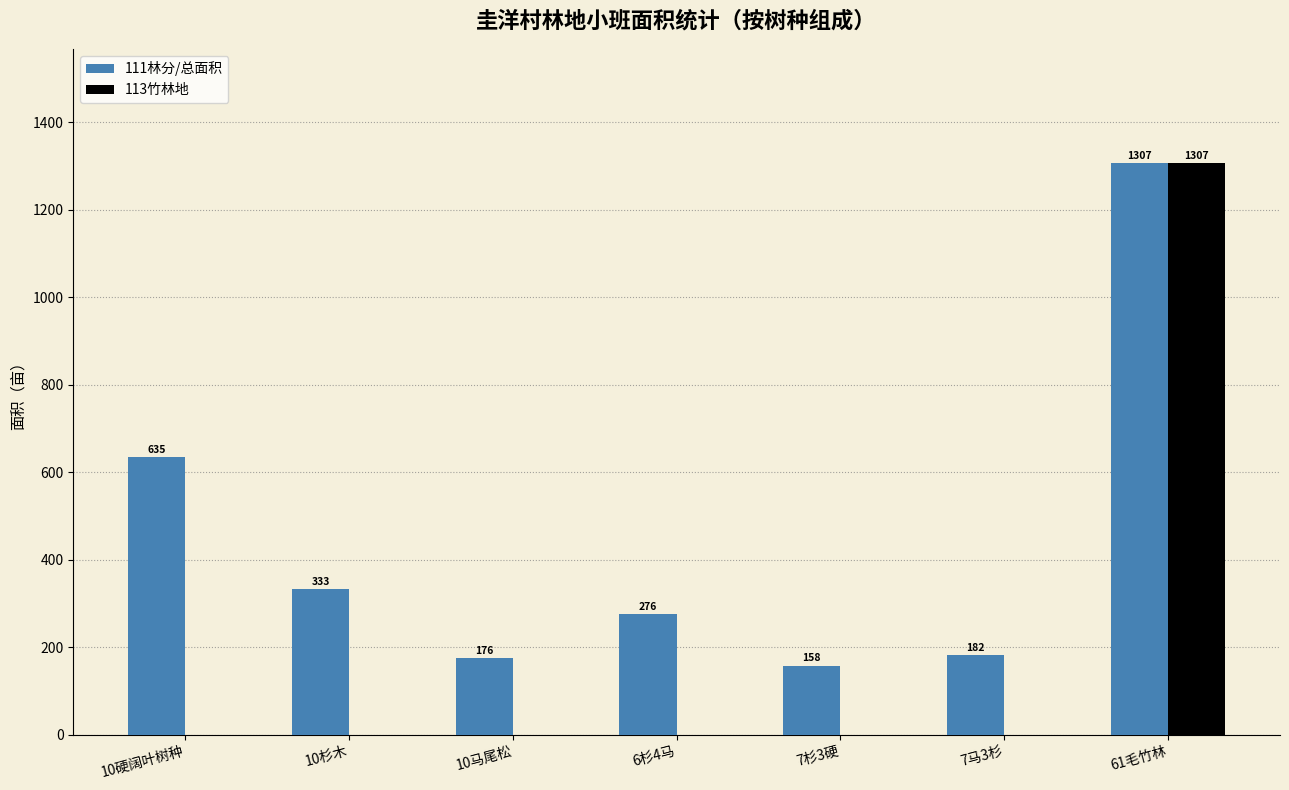

Reading left to right, list all the values displayed in this chart.

111林分/总面积: 635	333	176	276	158	182	1307
113竹林地: 0	0	0	0	0	0	1307